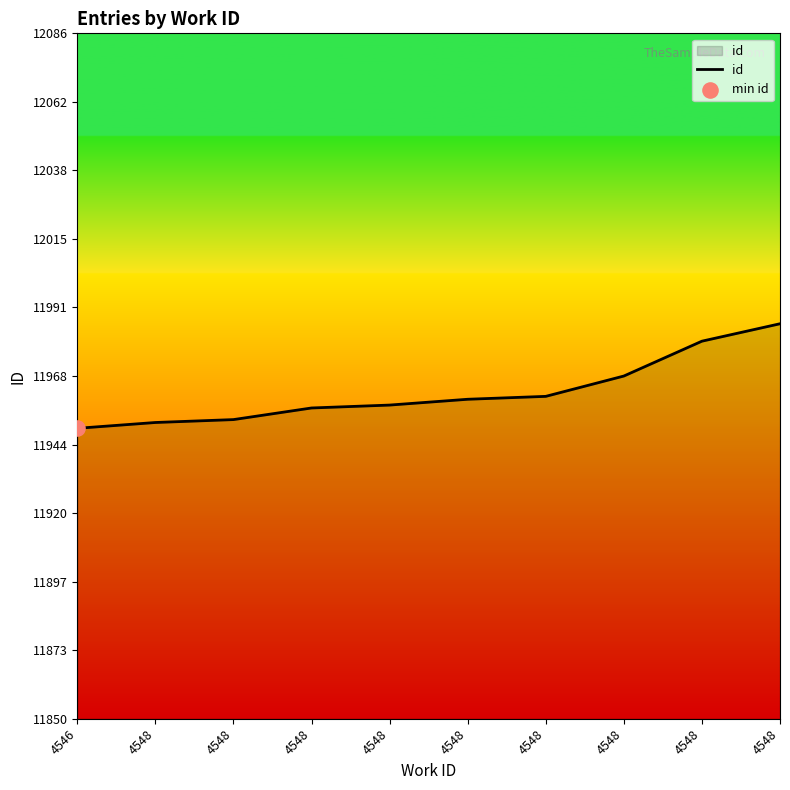

What is the change in value from 4548 to 4548?

+8